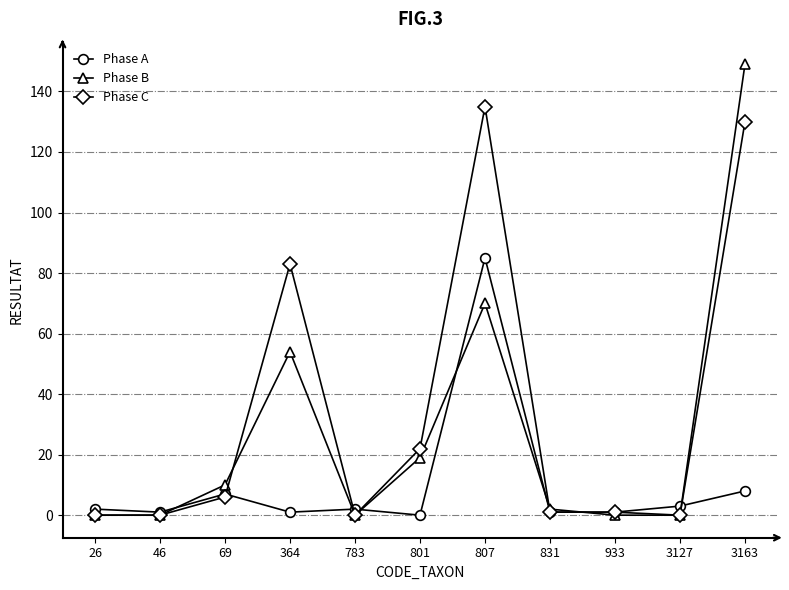

Which series changed the most between 801 and 831?

Phase C